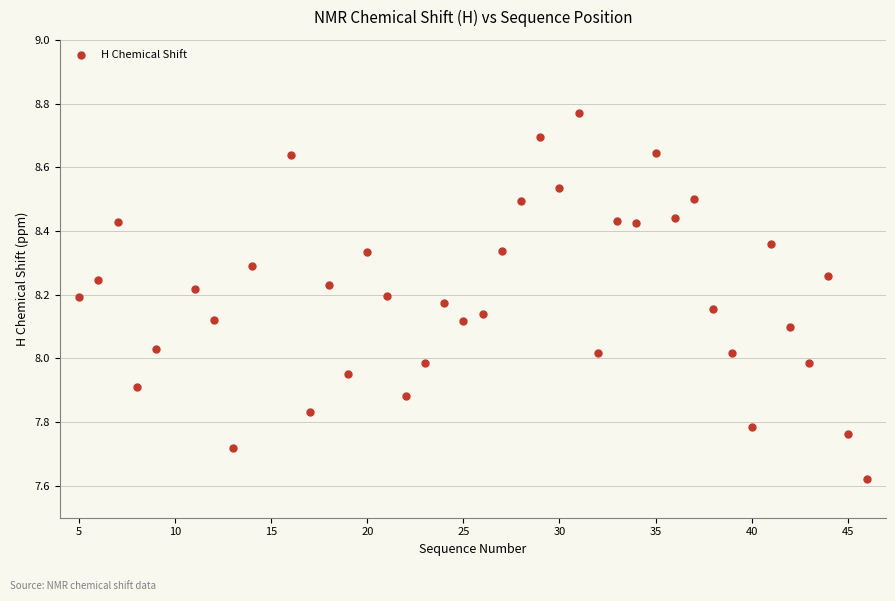

What is the range of X values (max minus min)?

41.0